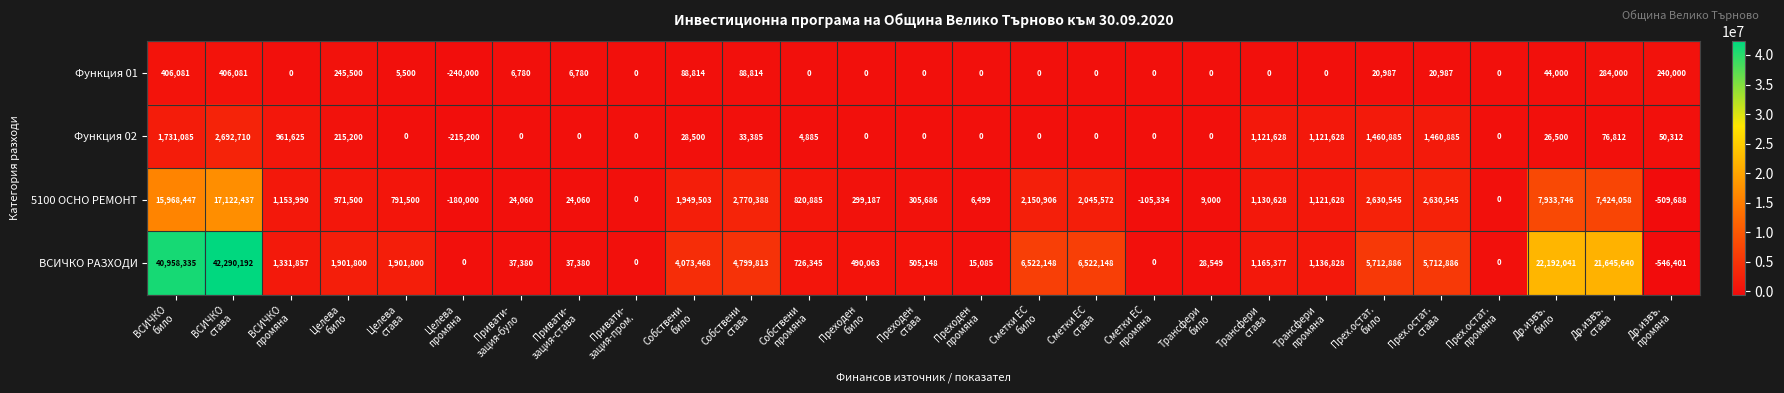

What is the minimum value shown in the chart?

-546401